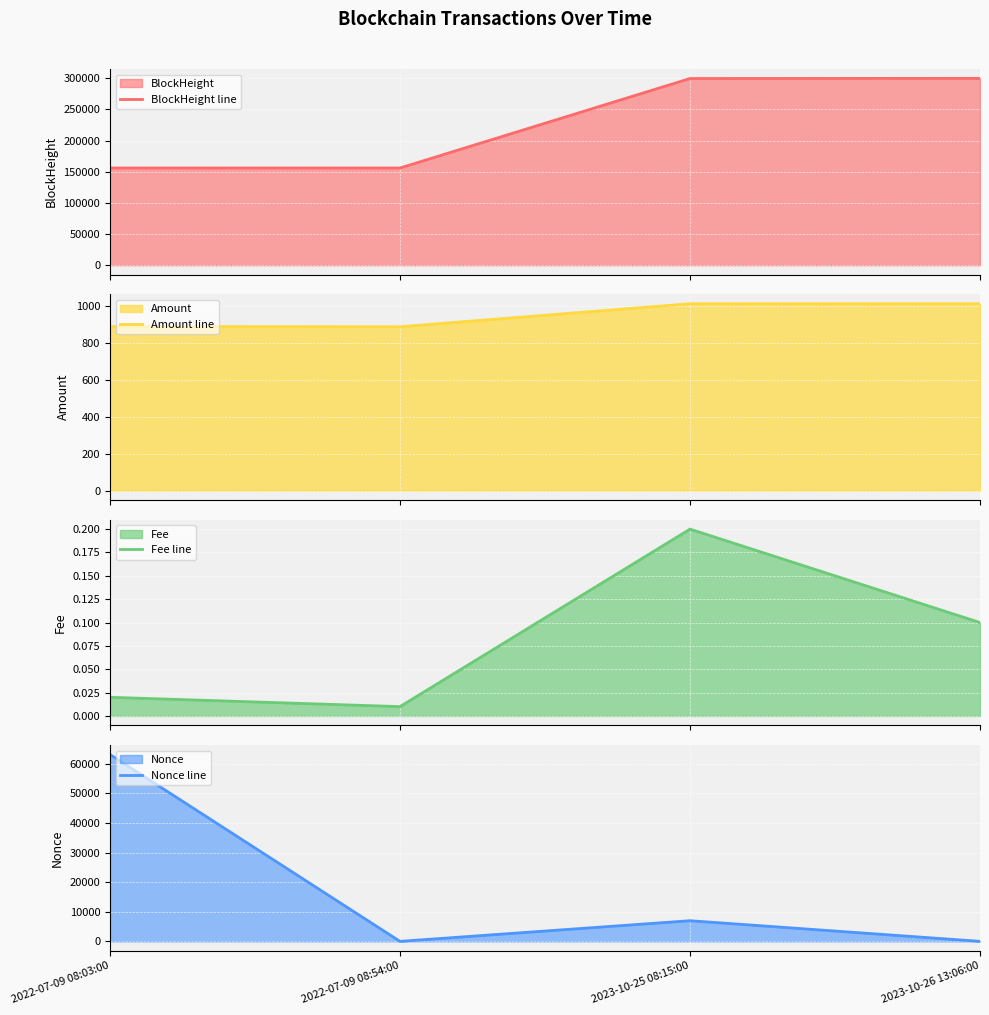

Which series ends up on top after the final intersection of Nonce line and Amount line?

Amount line